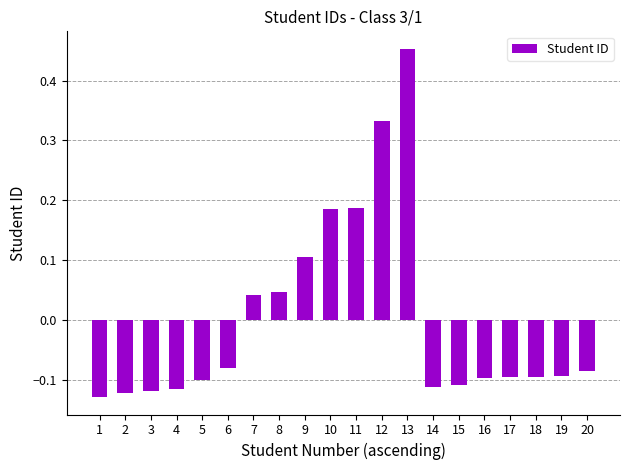

Count the number of values greater than 0.

7